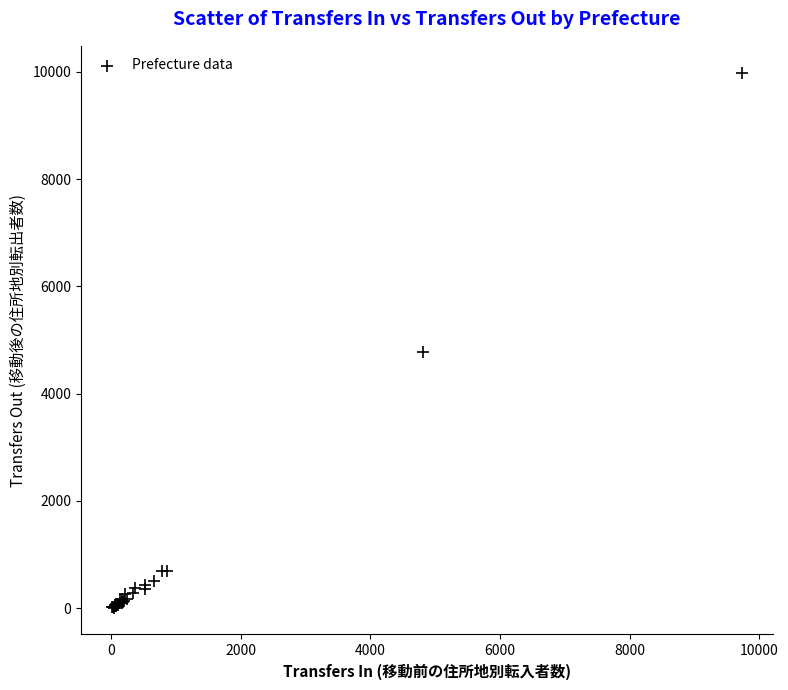

What Y value in the scatter plot is closest to 4997?

4780